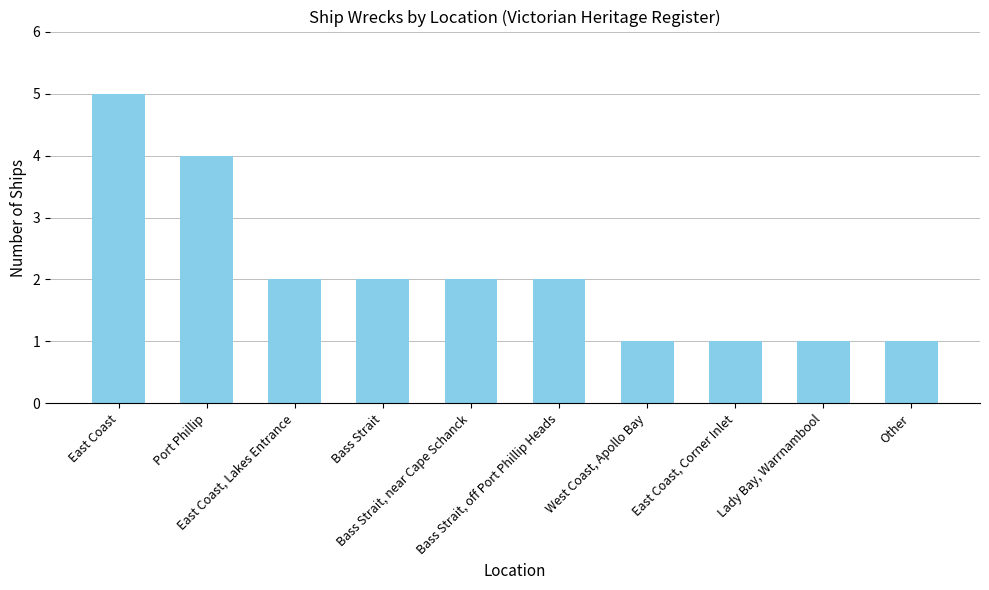

The chart shows a value of 1 at Other. True or false?

True